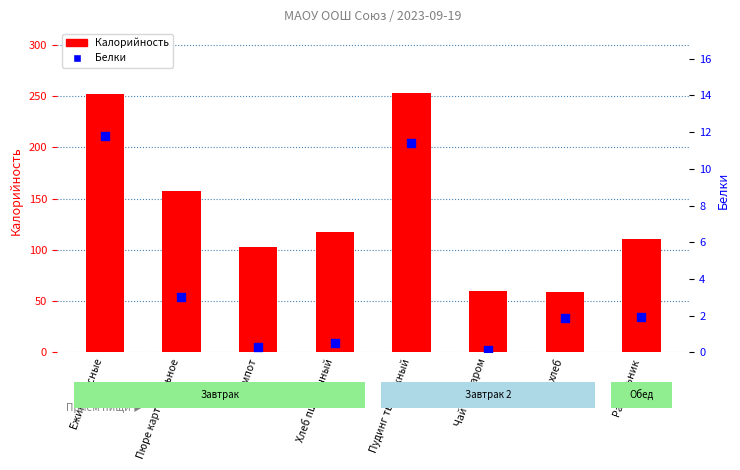

Which series has the widest spread of Y values?

Калорийность